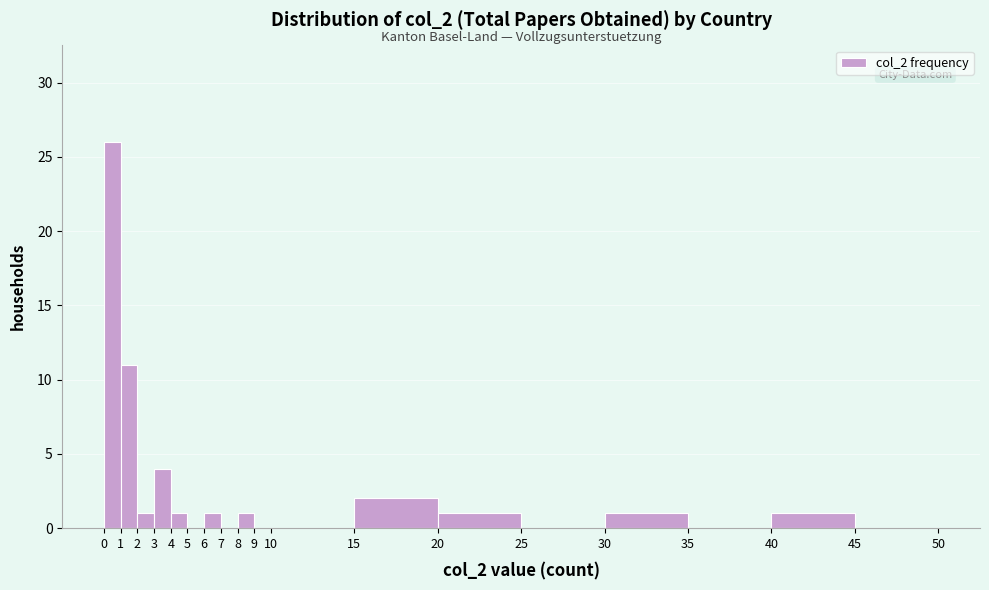

Reading left to right, transcribe this chart: for each bar, give the range it covers on the x-axis and its height. The values are not printed on the chart, so give them approximately, as read against the axis.

0 to 1: 26
1 to 2: 11
2 to 3: 1
3 to 4: 4
4 to 5: 1
5 to 6: 0
6 to 7: 1
7 to 8: 0
8 to 9: 1
9 to 10: 0
10 to 15: 0
15 to 20: 2
20 to 25: 1
25 to 30: 0
30 to 35: 1
35 to 40: 0
40 to 45: 1
45 to 50: 0